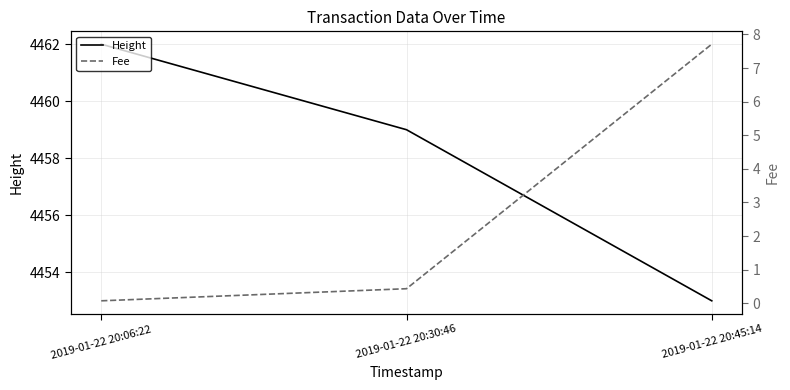

What position from the right is 2019-01-22 20:06:22?

3